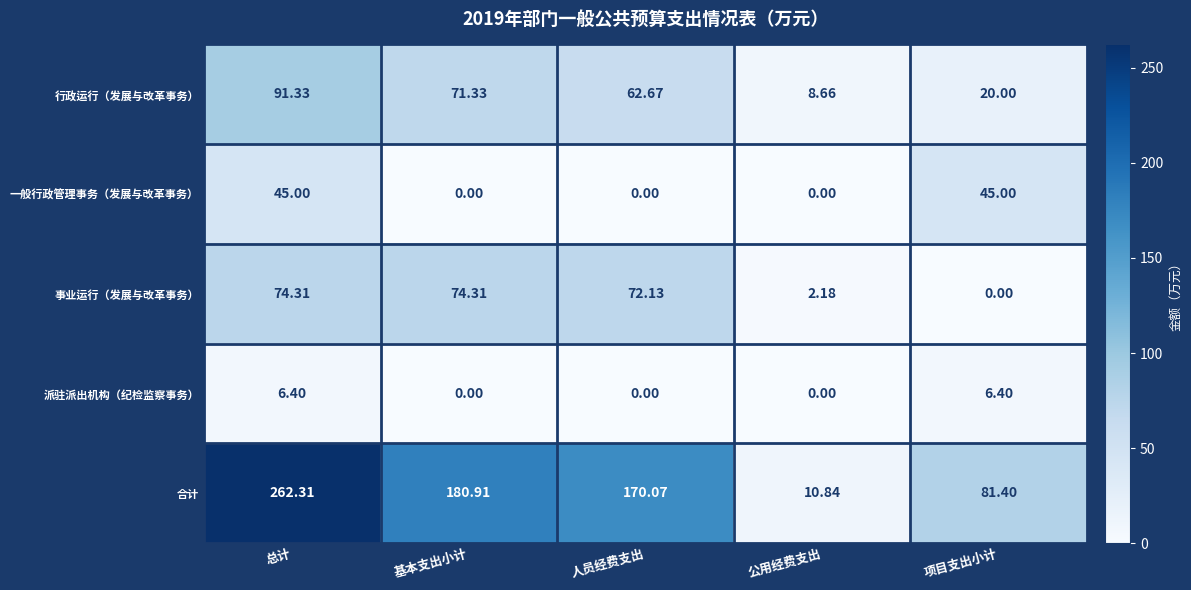

List the series in order of their peak value, lowest first.

派驻派出机构（纪检监察事务）, 一般行政管理事务（发展与改革事务）, 事业运行（发展与改革事务）, 行政运行（发展与改革事务）, 合计